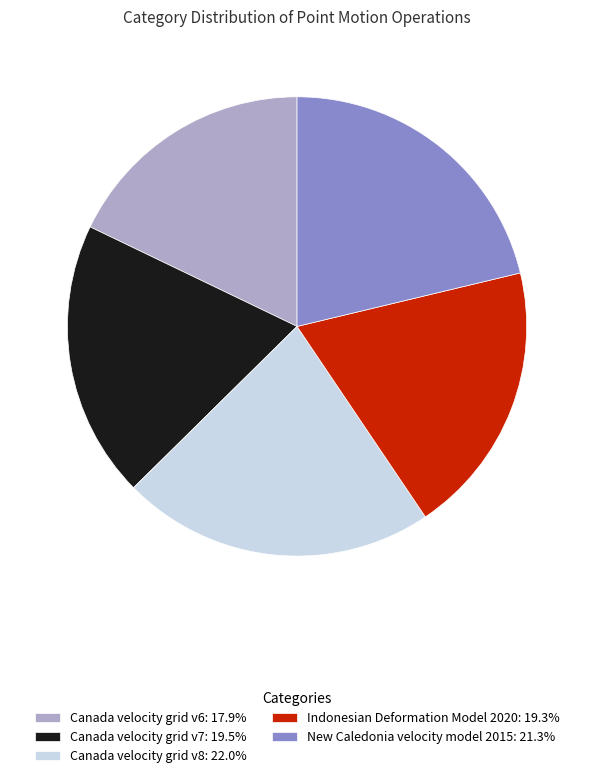

Does any single category account for the majority?

No